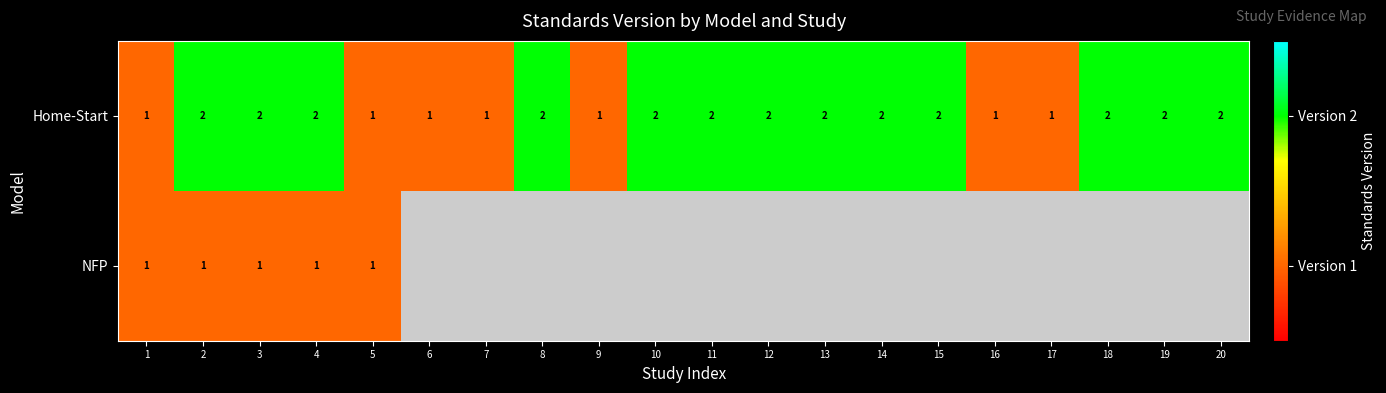

The value of Home-Start at 14 is 1. True or false?

False